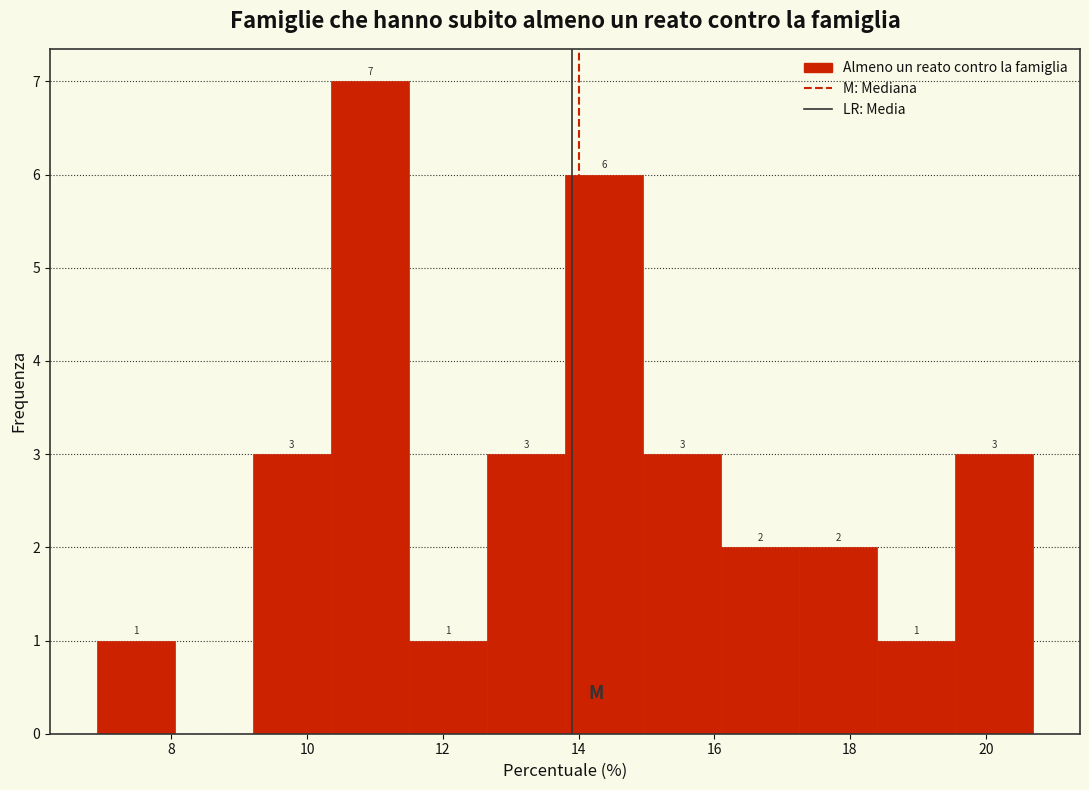

Over which range of the x-axis is the bar tallest?

10.35 to 11.50